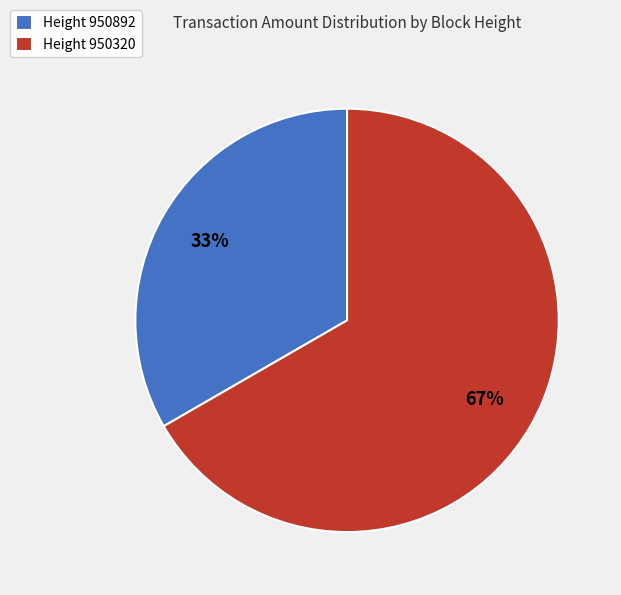

Which category has the biggest portion of the pie?

Height 950320